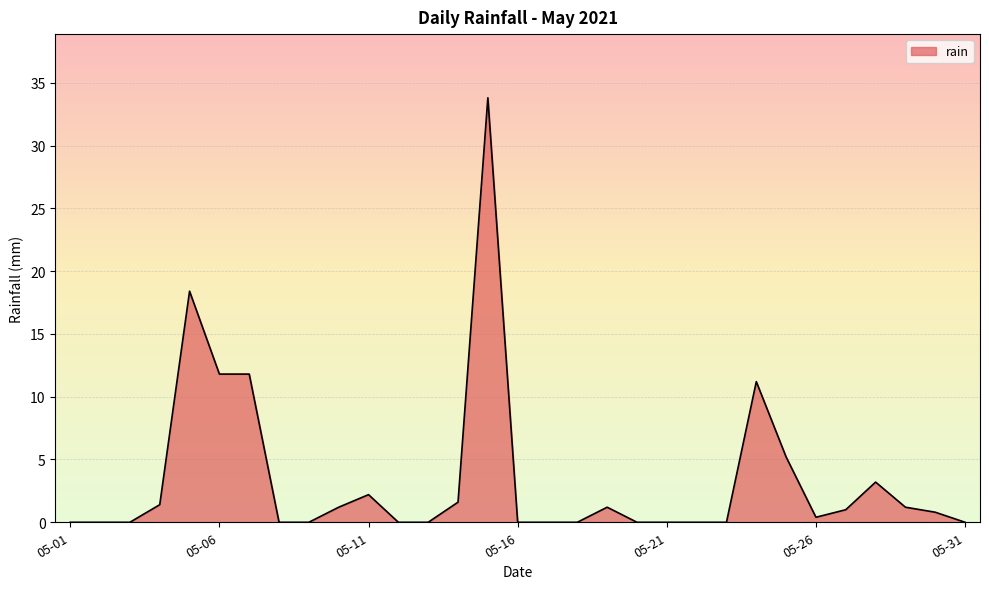

What is the difference between the maximum and minimum values?

33.8